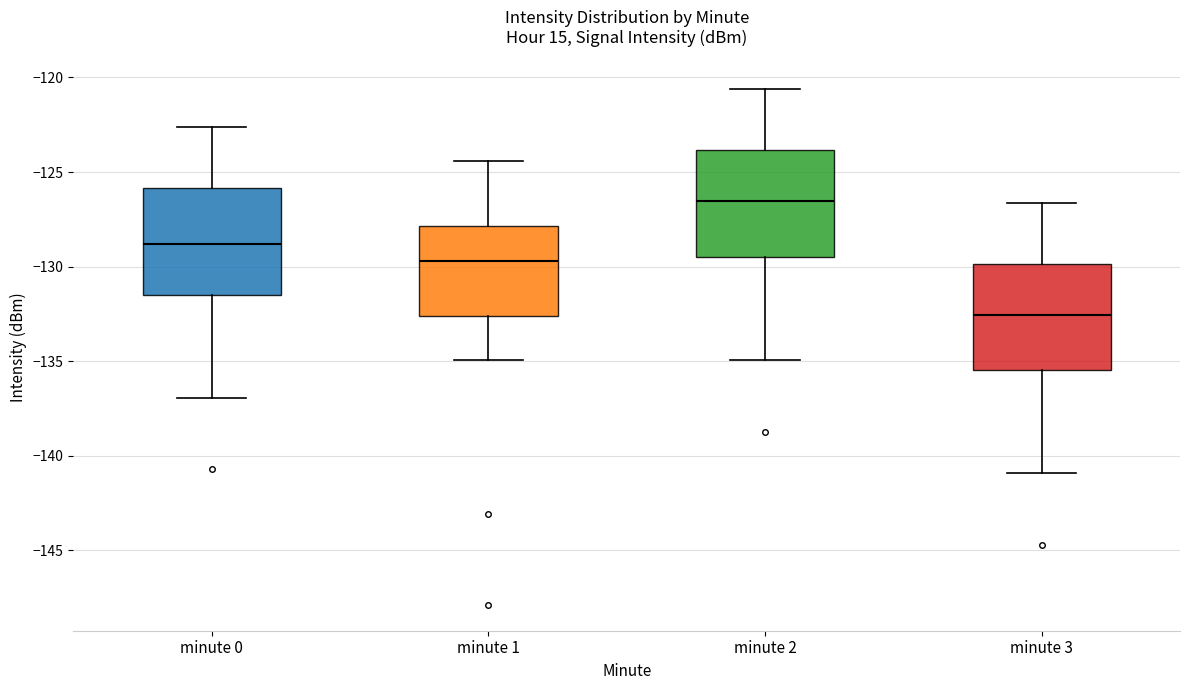

Reading left to right, read every box against the y-axis: the position of its median line, the range the box covers, and the ends of its whiskers. The values are not printed on the chart, so give them approximately, as read against the axis.

minute 0: median -129.0, box -131.5 to -126.0, whiskers -137.0 to -122.5
minute 1: median -129.5, box -132.5 to -128.0, whiskers -135.0 to -124.5
minute 2: median -126.5, box -129.5 to -124.0, whiskers -135.0 to -120.5
minute 3: median -132.5, box -135.5 to -130.0, whiskers -141.0 to -126.5